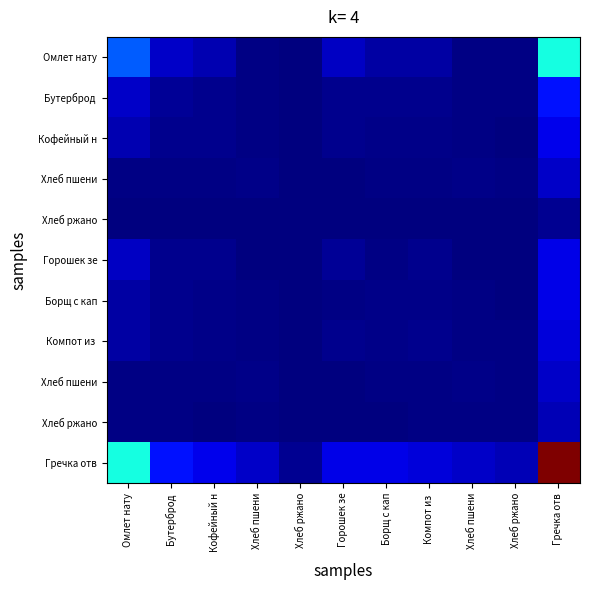

Which category has the lowest value across all series?

Хлеб ржано